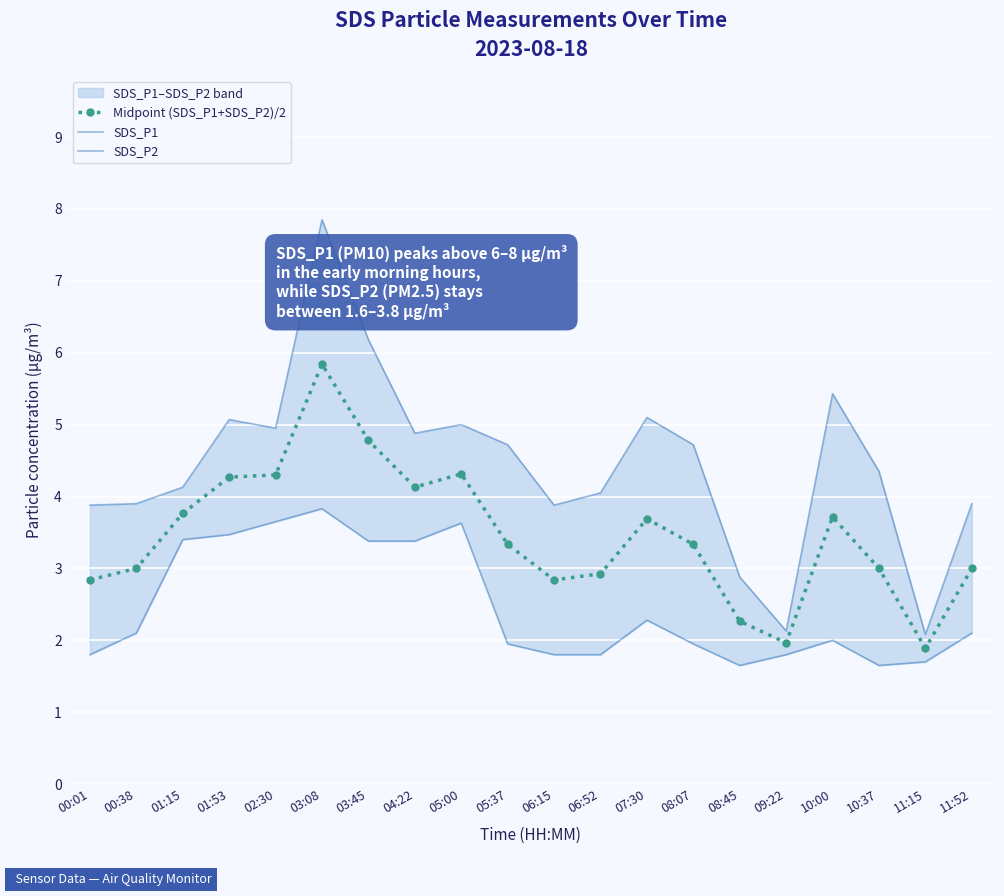

What are all the series names shown in the legend?

Midpoint (SDS_P1+SDS_P2)/2, SDS_P1, SDS_P2